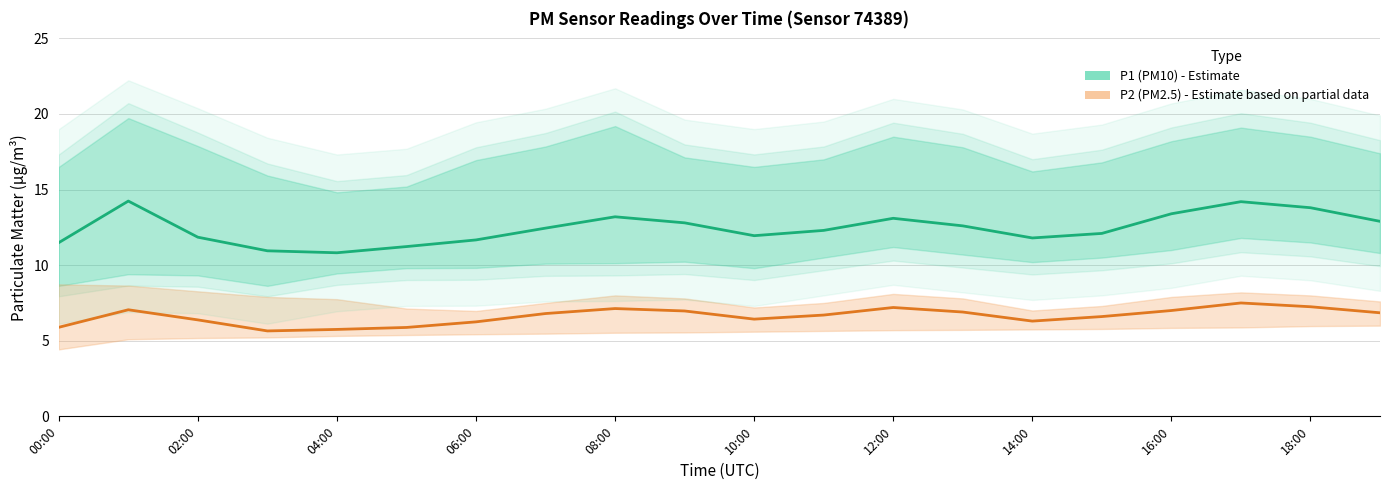

What is the value of the P1 (PM10) point at the 14th from the left?

12.6